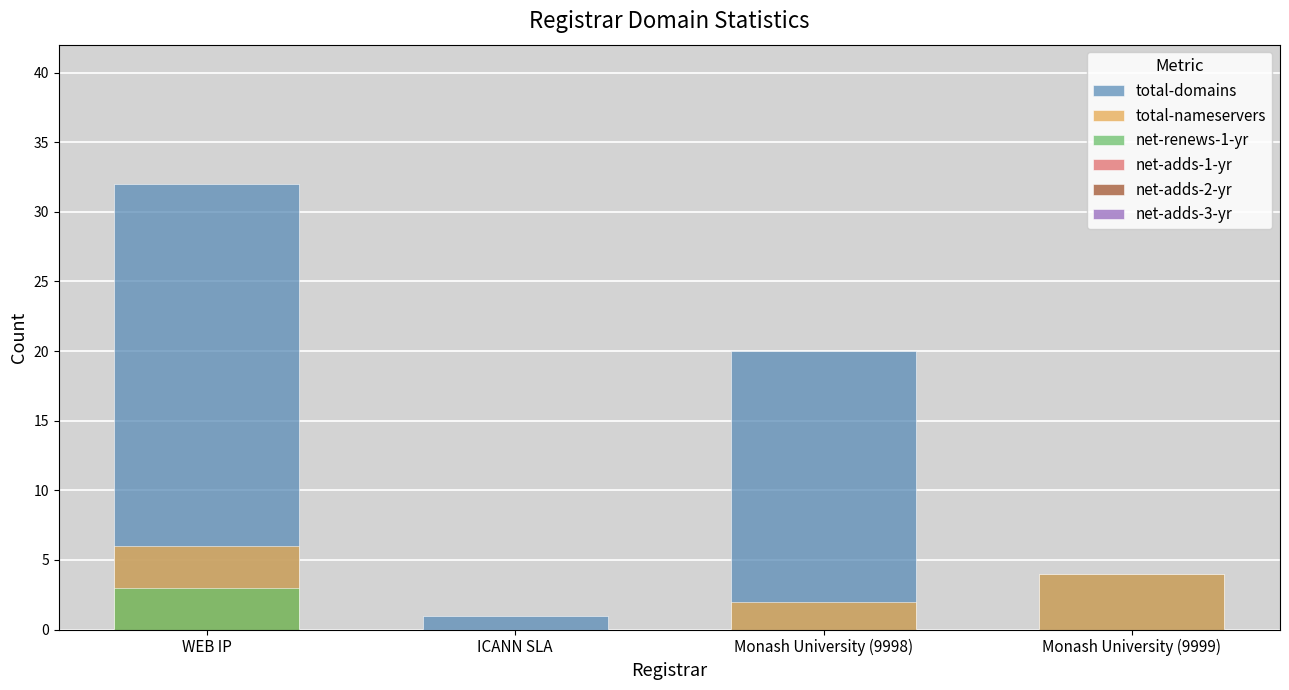

What is the difference between the highest and lowest values at ICANN SLA?

1